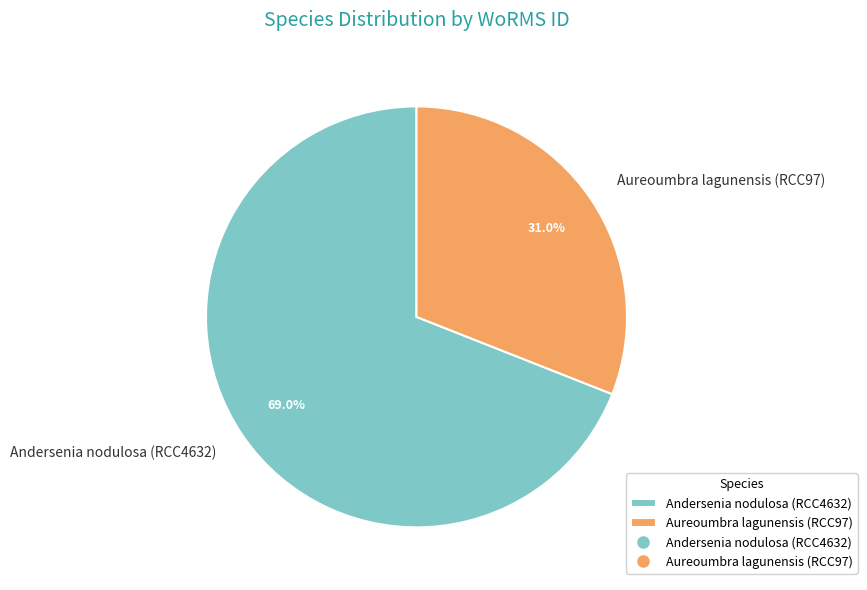

Rank the categories by value from highest to lowest.

Andersenia nodulosa (RCC4632), Aureoumbra lagunensis (RCC97)